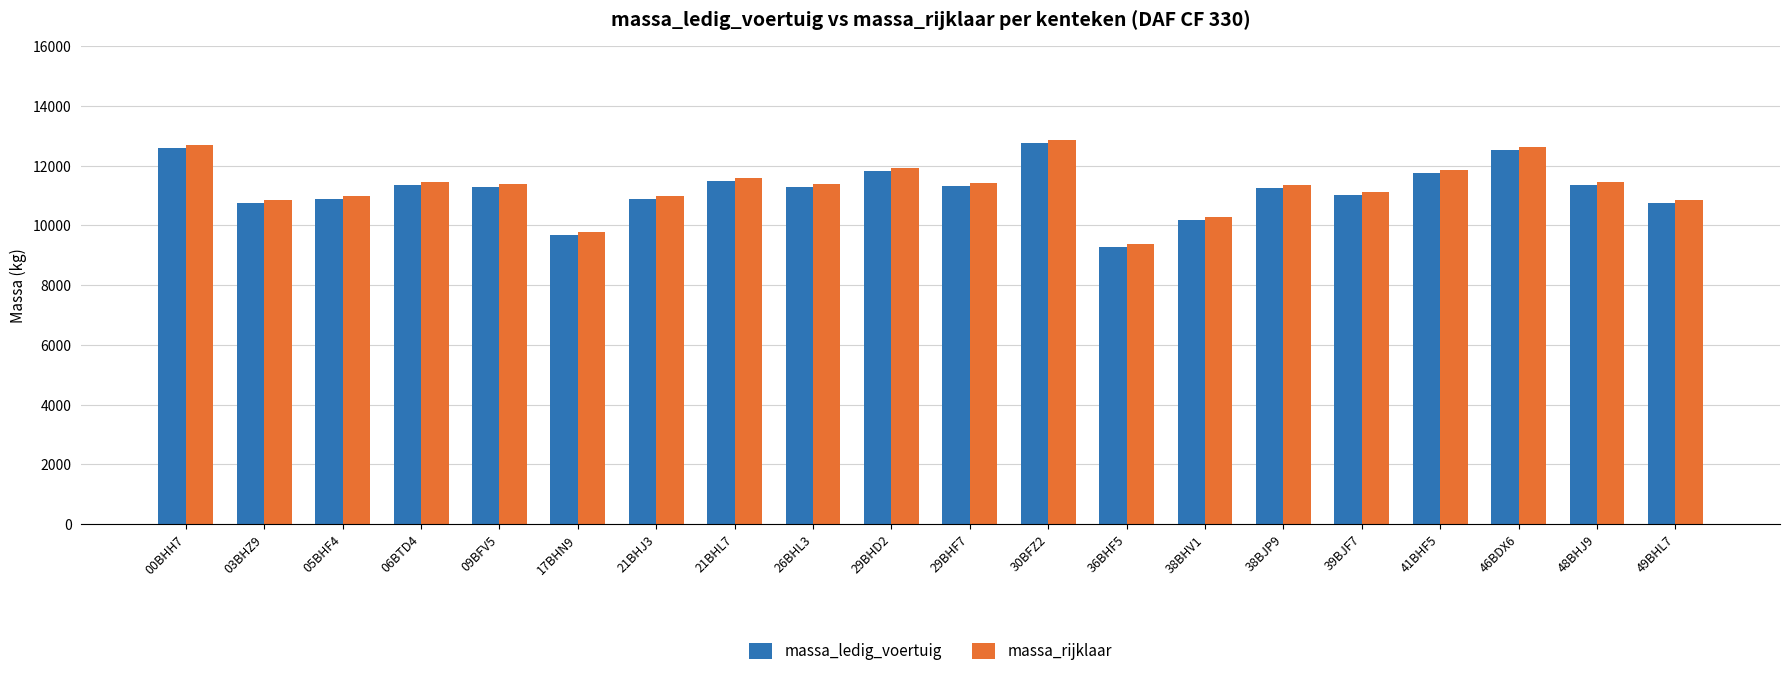

What is the label of the 14th bar from the right?

21BHJ3